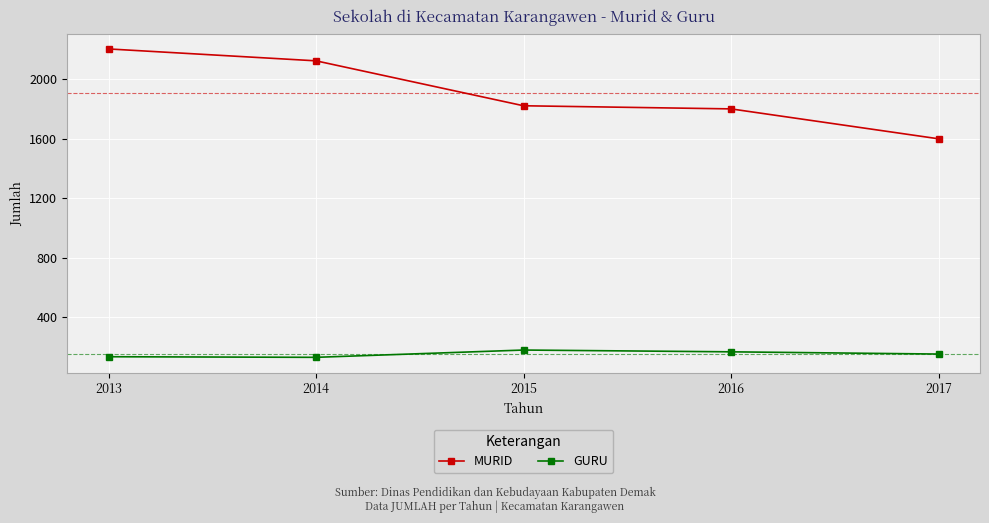

Which category has the highest value in the MURID series?

2013